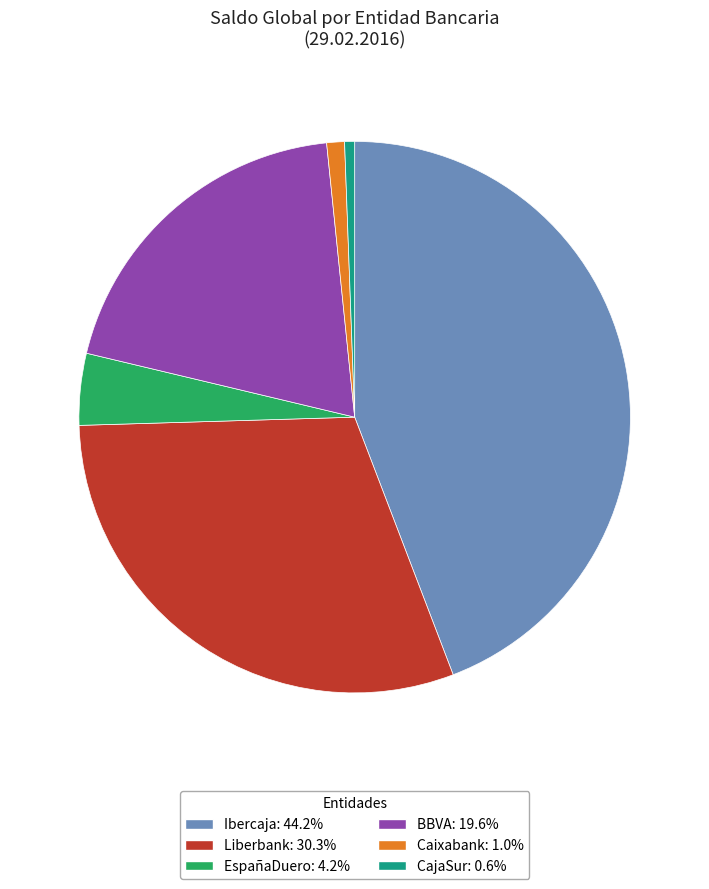

Approximately how many times larger is the value at CajaSur: 0.6% compared to Caixabank: 1.0%?

0.6